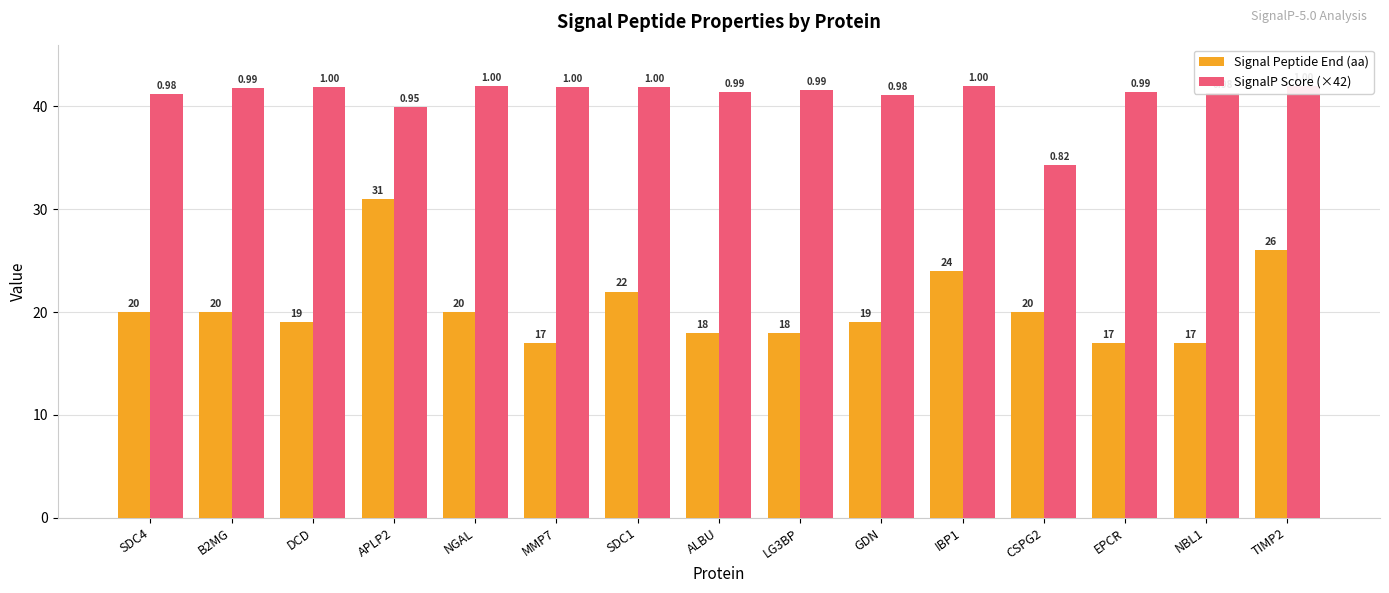

At which category does the chart reach its peak across all series?

TIMP2